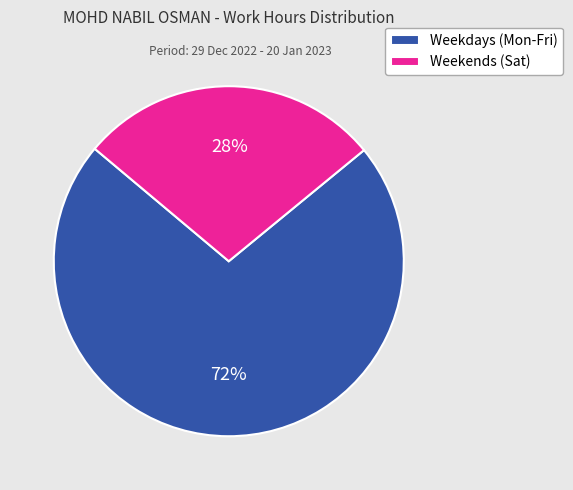

Do Weekends (Sat) and Weekdays (Mon-Fri) together represent more than half of the pie?

Yes